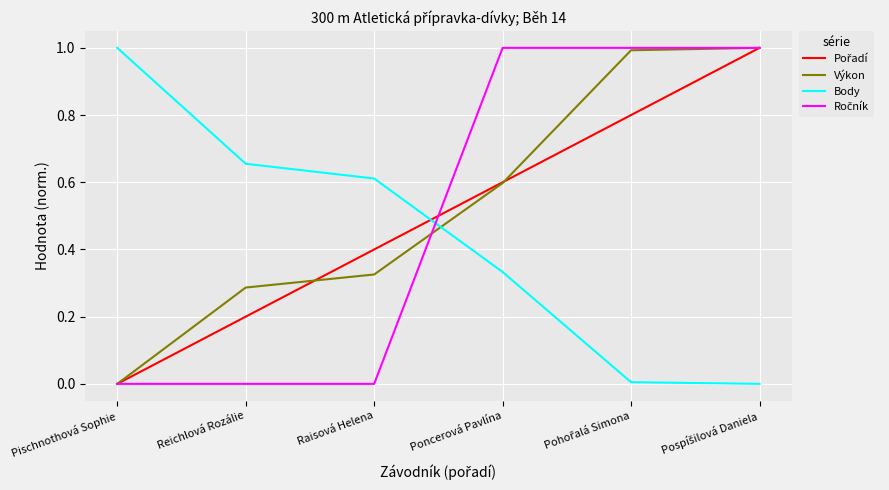

How many times do Výkon and Body cross each other?

1